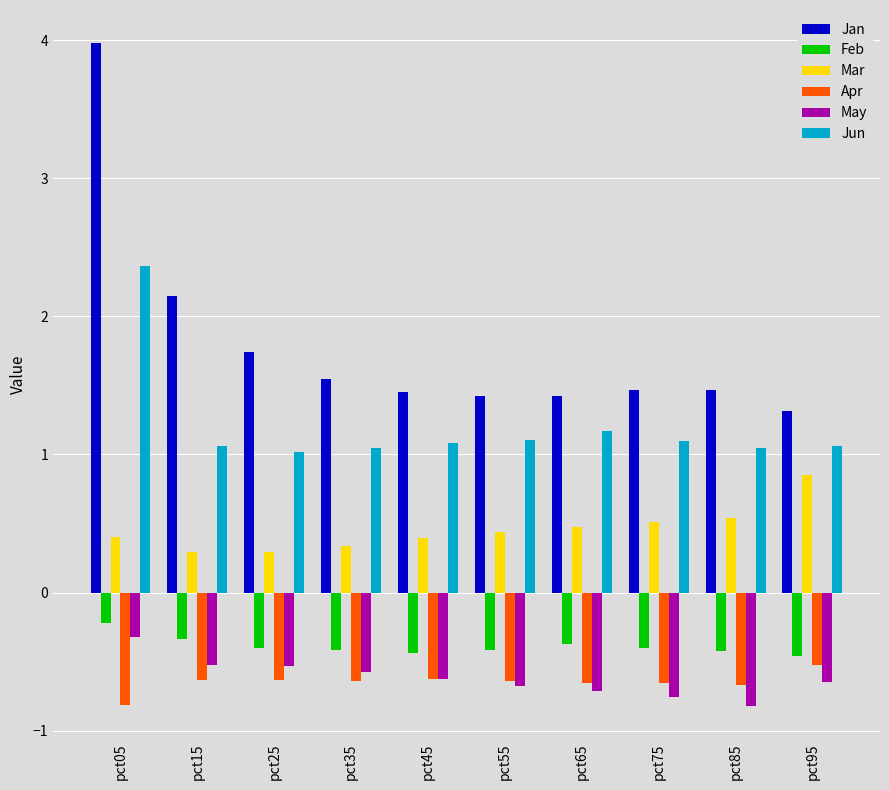

At which category is the sum across all series the highest?

pct05